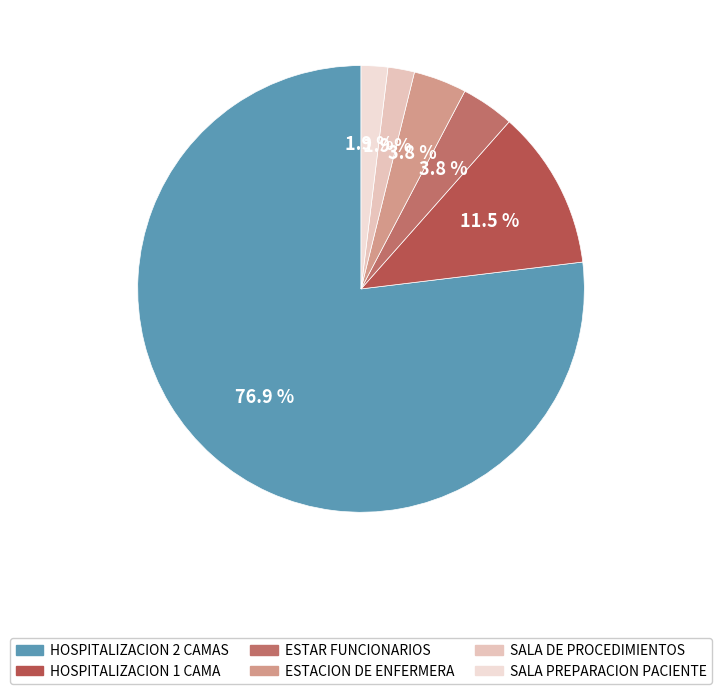

What is the change in value from HOSPITALIZACION 2 CAMAS to SALA DE PROCEDIMIENTOS?

-39